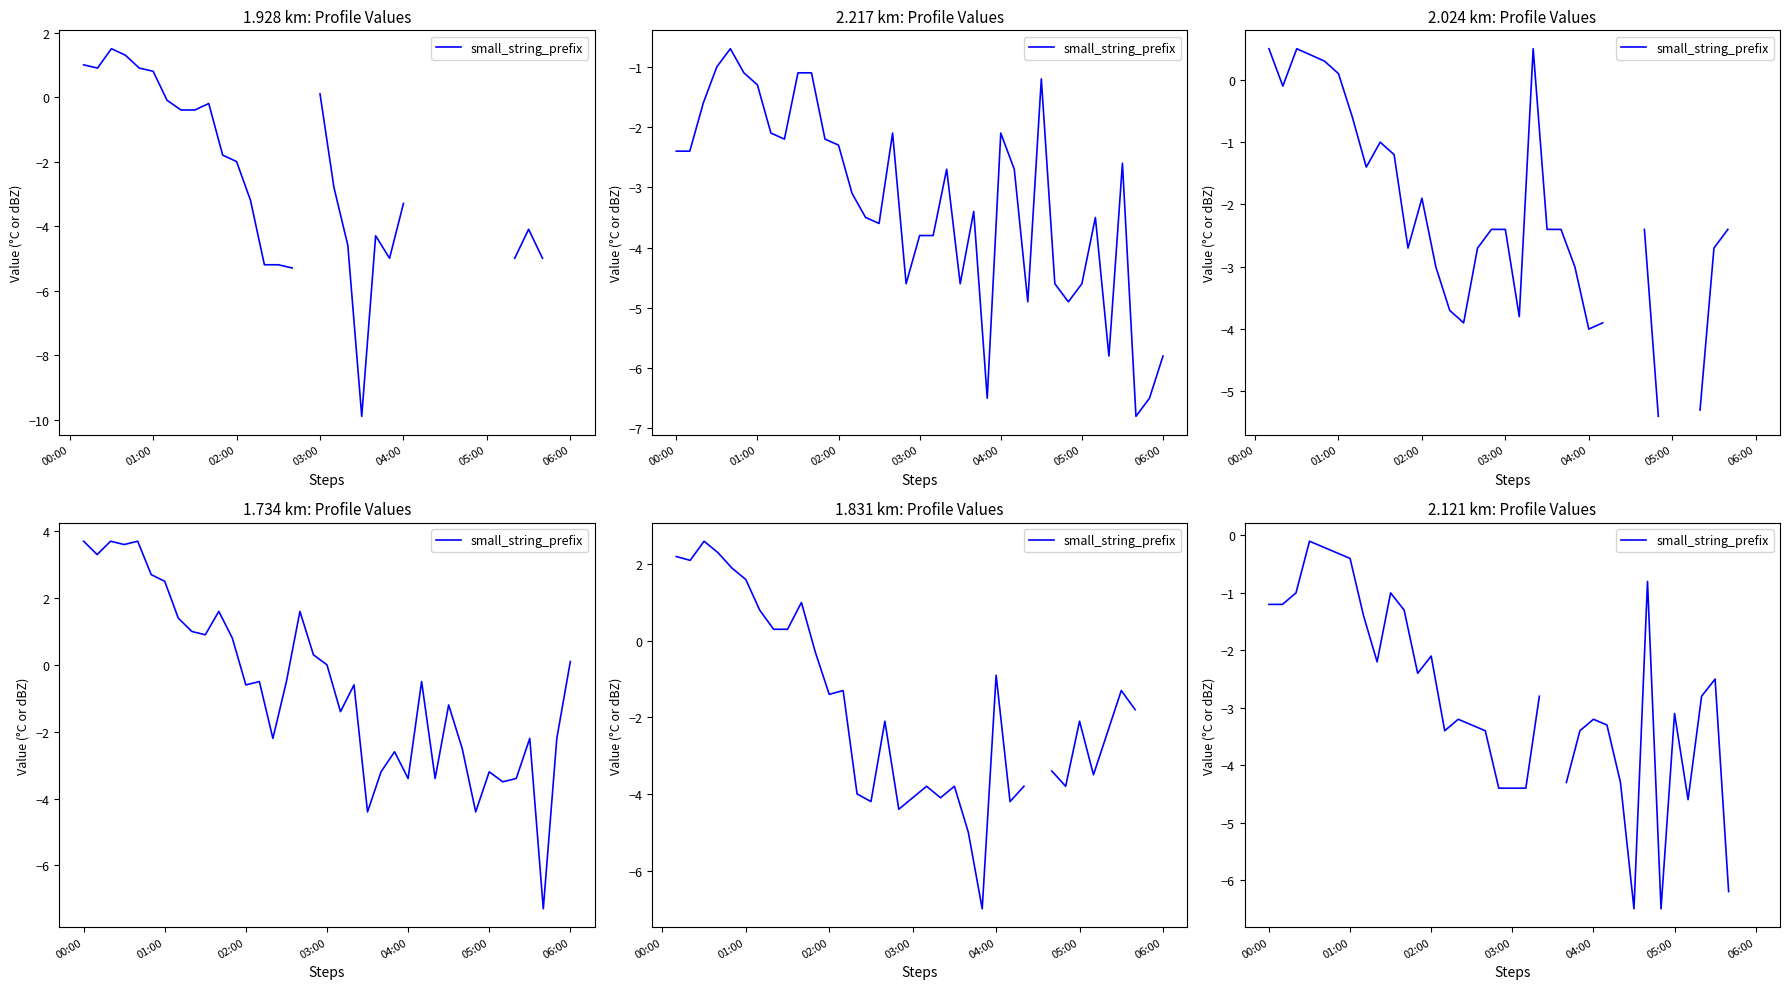

True or false: the data shows -4.6 at 31.

True